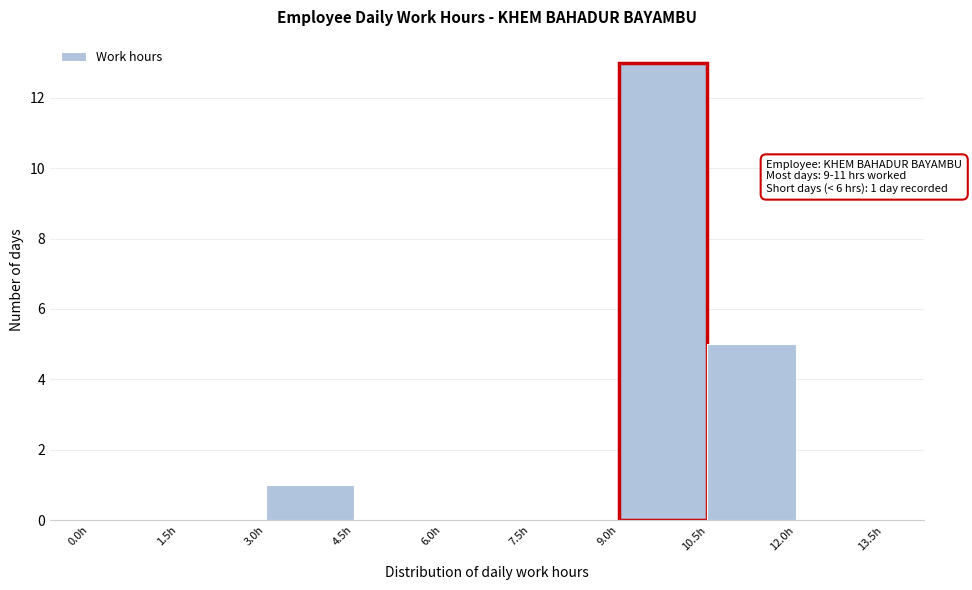

Which range on the x-axis has the tallest bar?

9.0 to 10.5